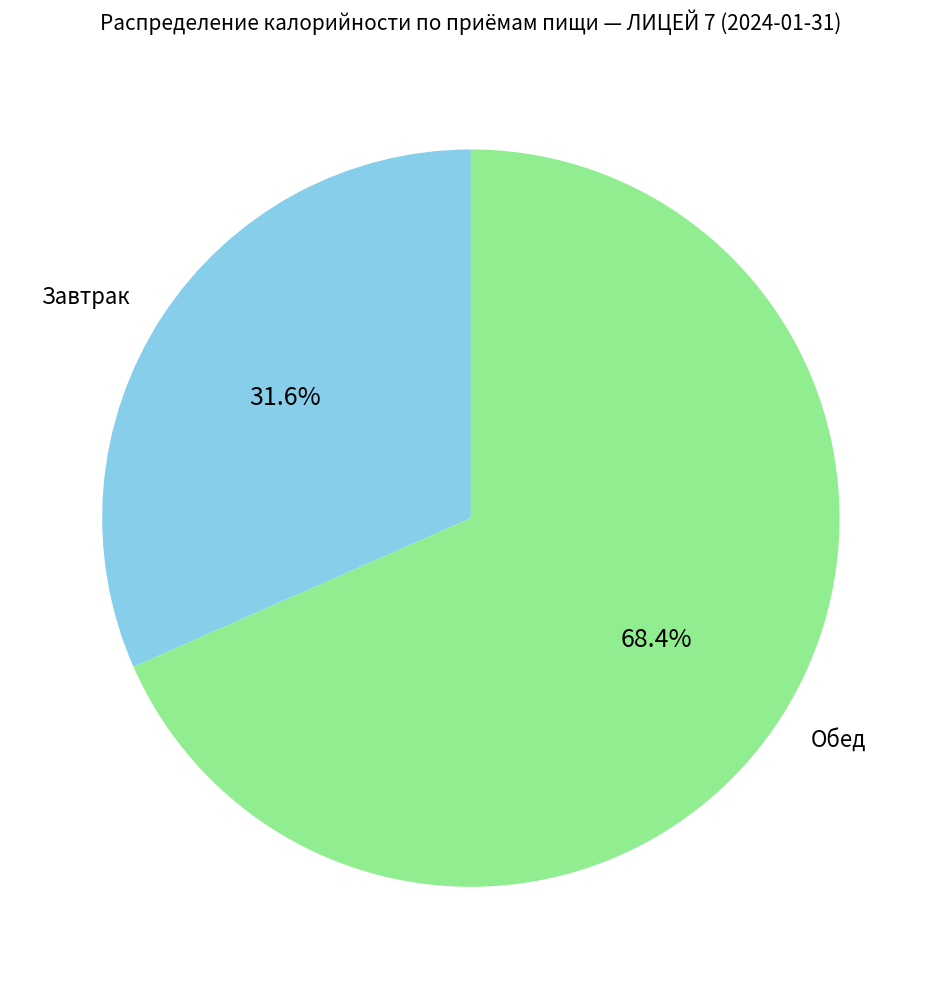

What is the total percentage of Обед and Завтрак?

100.0%